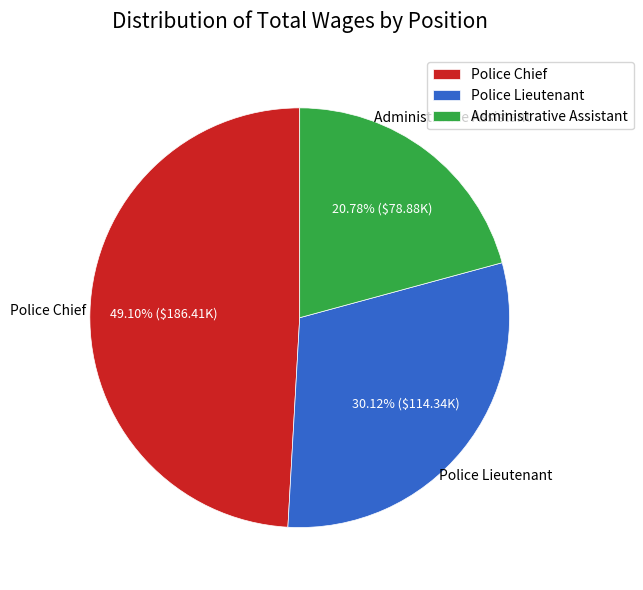

Count the number of slices in the pie.

3